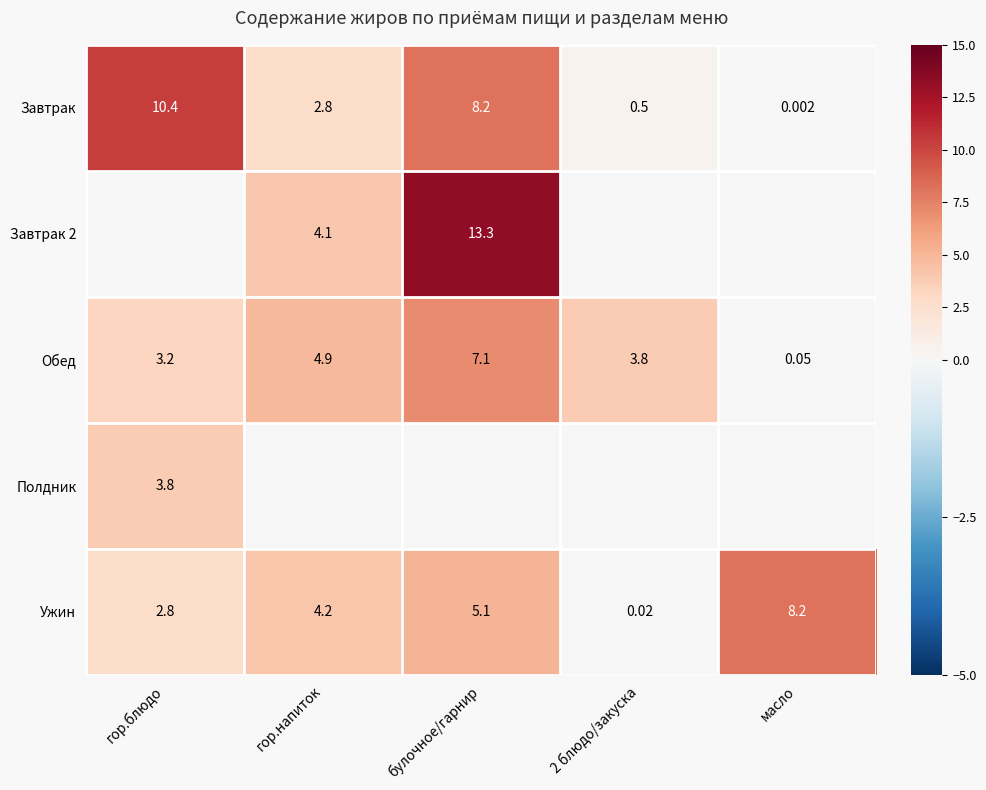

How many data points in Ужин are above 4?

3